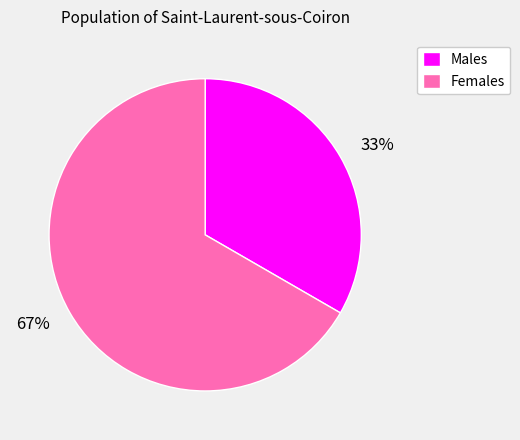

What is the majority slice?

Females